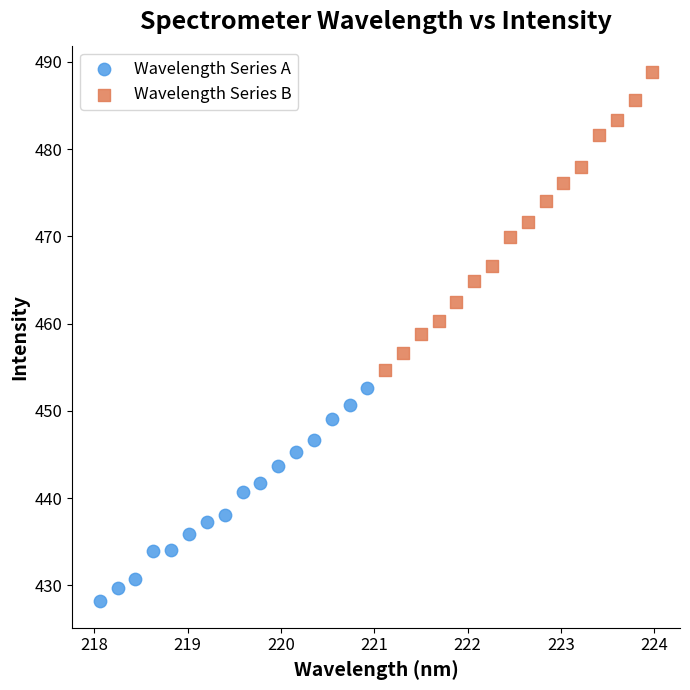

Which series contains the lowest Y value?

Wavelength Series A